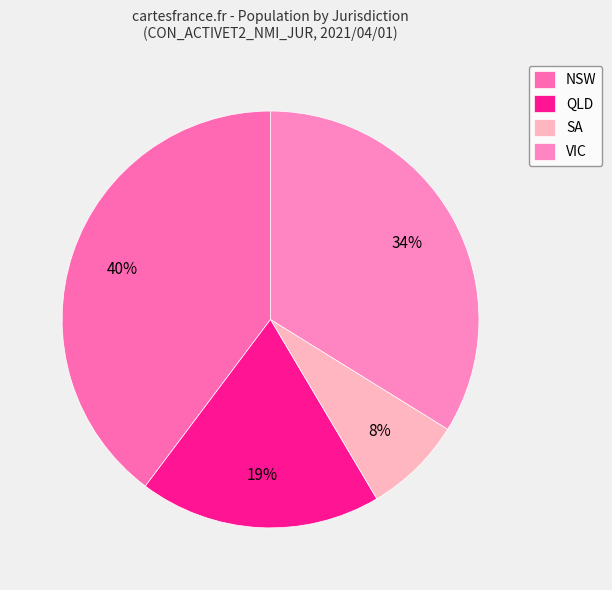

To the nearest percent, what percentage of the pie is SA?

8%